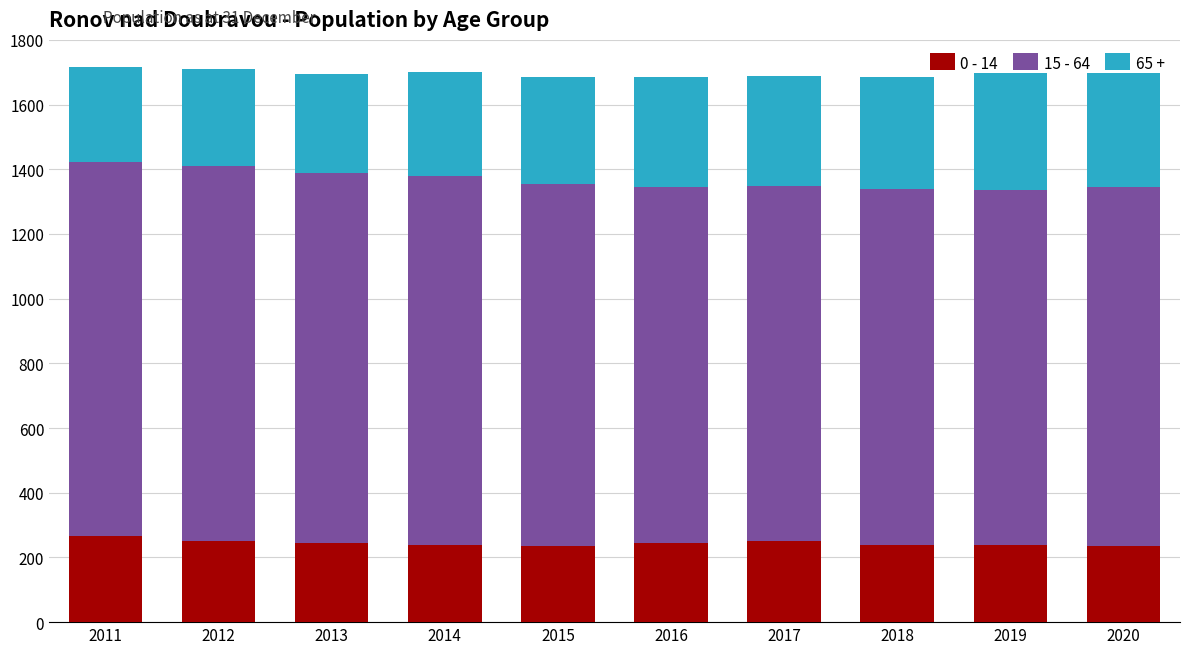

What is the average value of the 0 - 14 series?

244